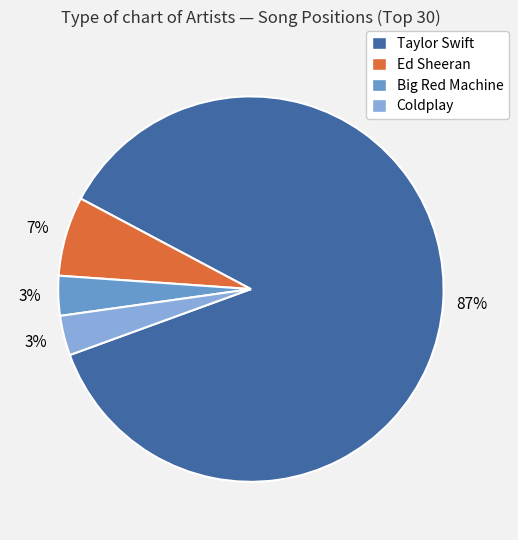

Which slice represents more than half of the pie?

Taylor Swift